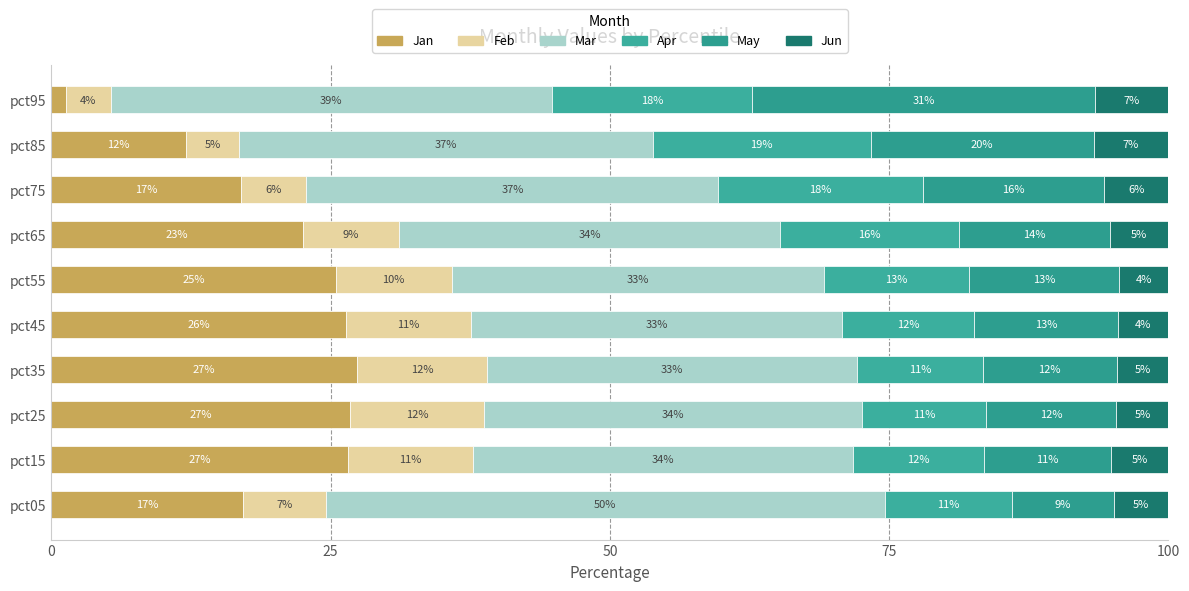

Does the chart contain any negative values?

No